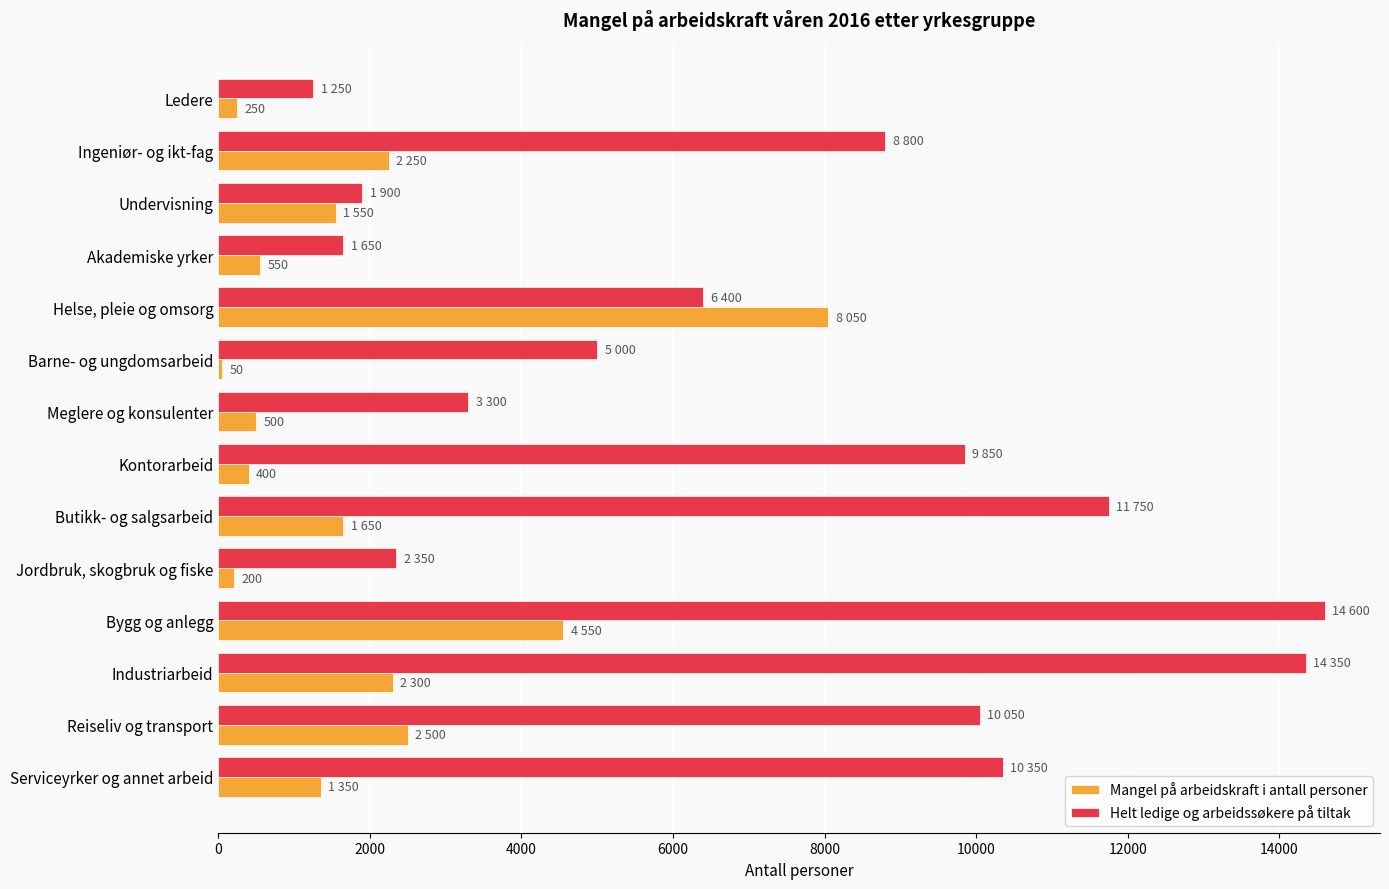

The Mangel på arbeidskraft i antall personer series shows 1125 at Ingeniør- og ikt-fag. True or false?

False